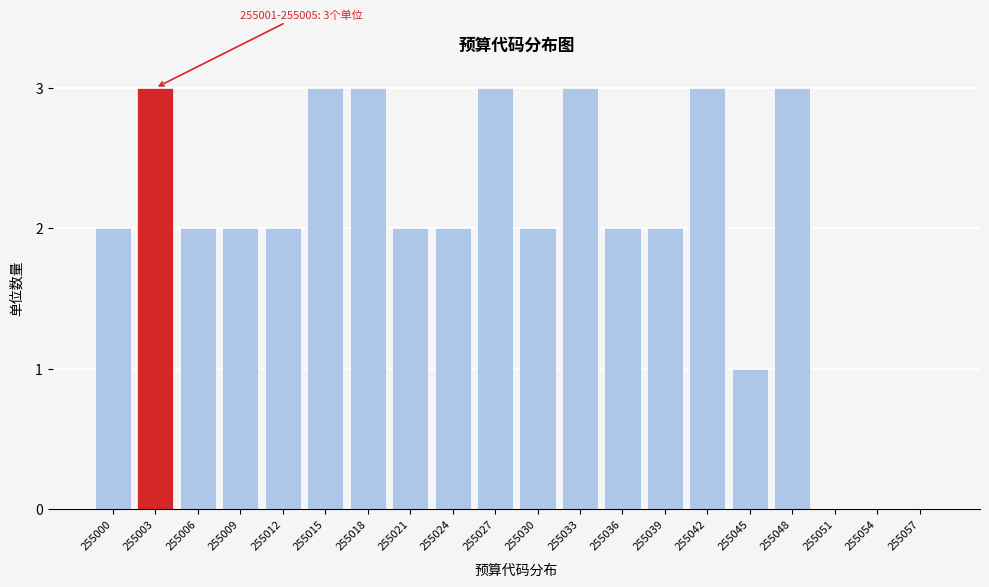

Between 255003 and 255009, which is larger?

255003